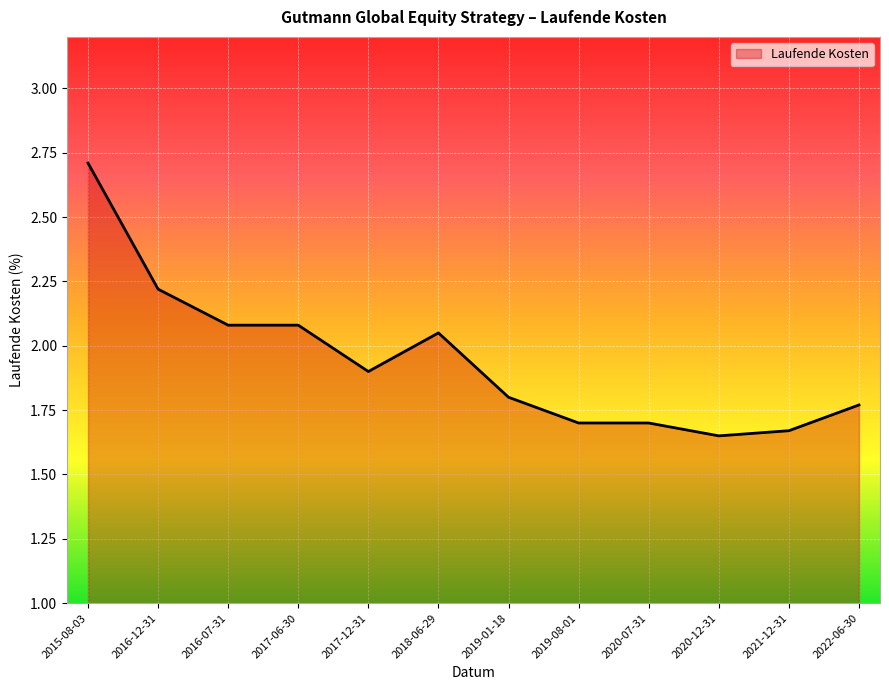

Which label corresponds to the largest value in the chart?

2015-08-03